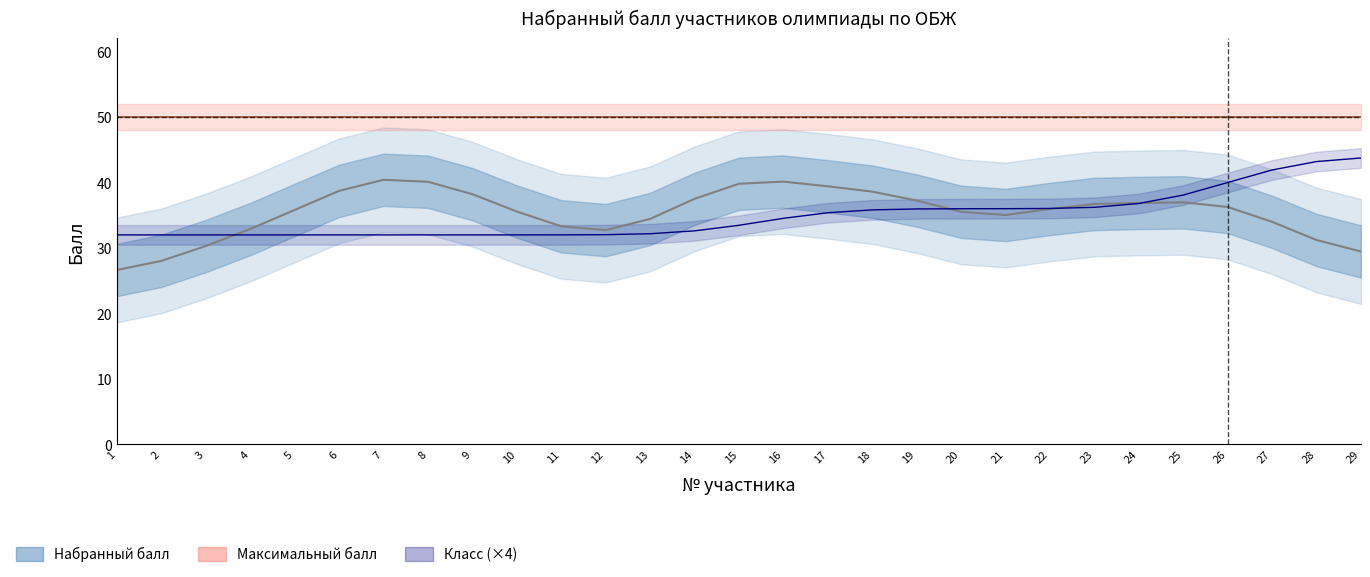

Between 12 and 17, which series saw the biggest shift?

Набранный балл (линия)